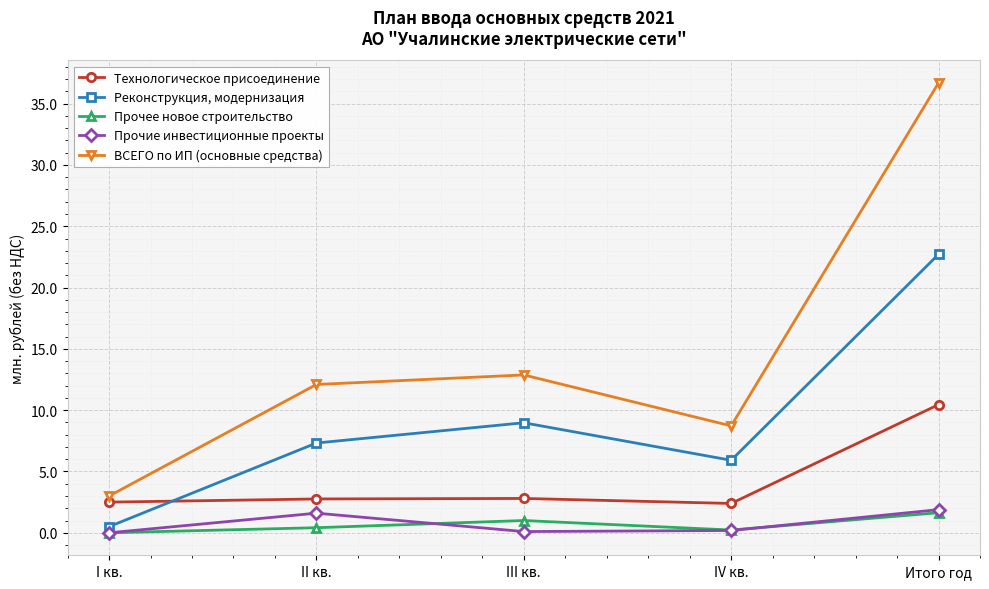

True or false: Прочее новое строительство and ВСЕГО по ИП (основные средства) cross at least once.

False